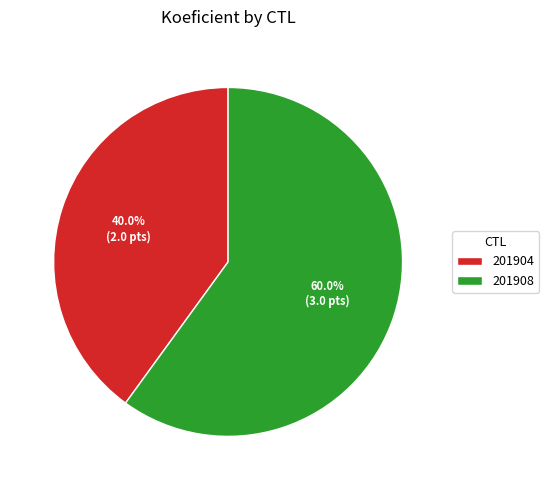

How many slices are in this pie chart?

2